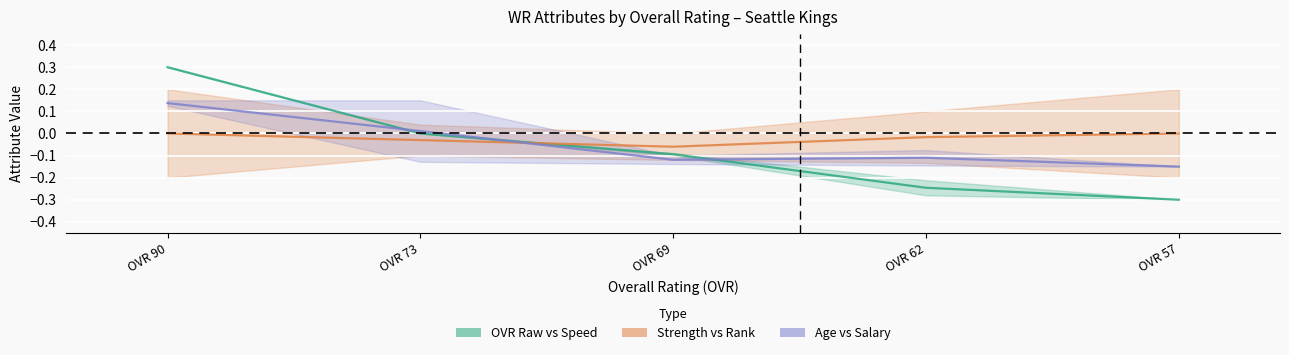

What is the total value across all series at OVR 90?

0.4